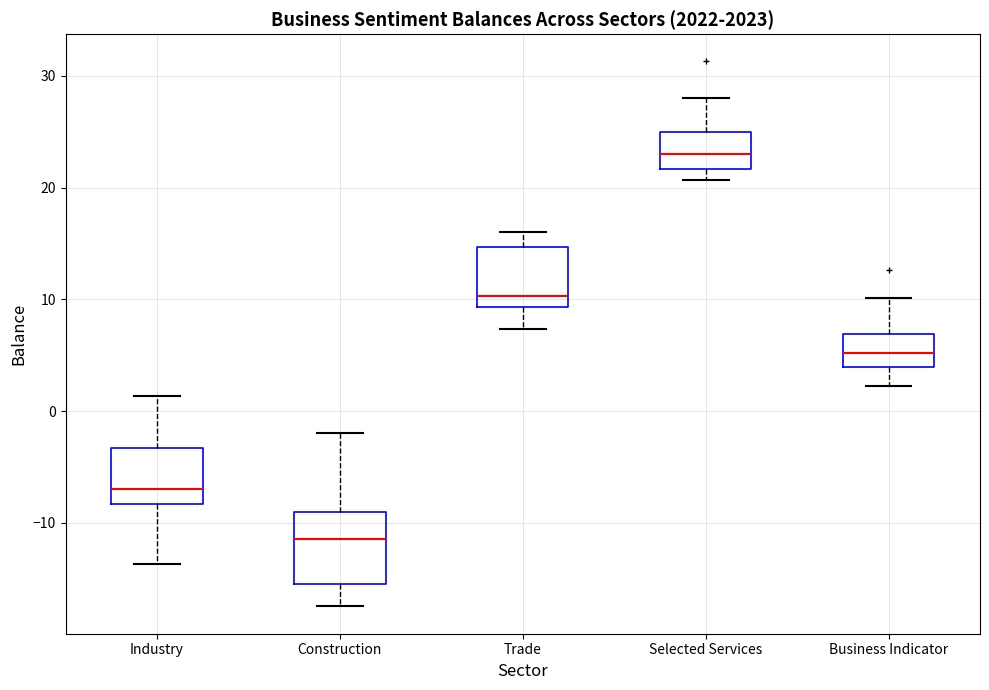

Which box has the lowest median line?

Construction